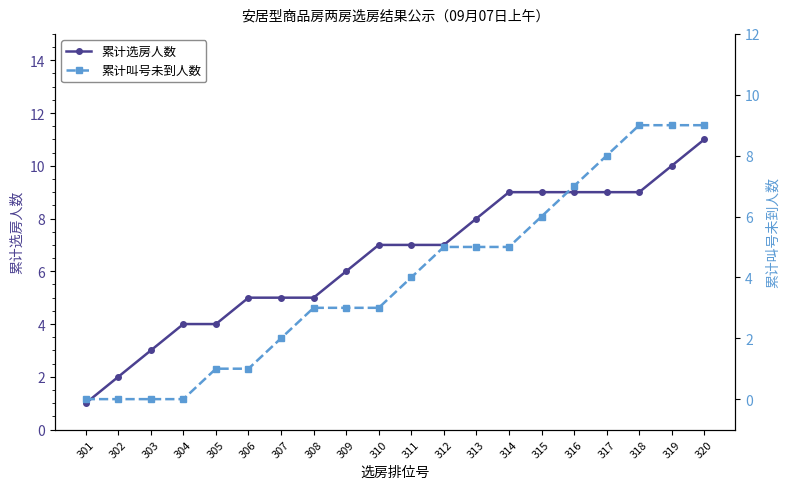

True or false: 累计叫号未到人数 has more than 2 points higher than both neighbors.

False